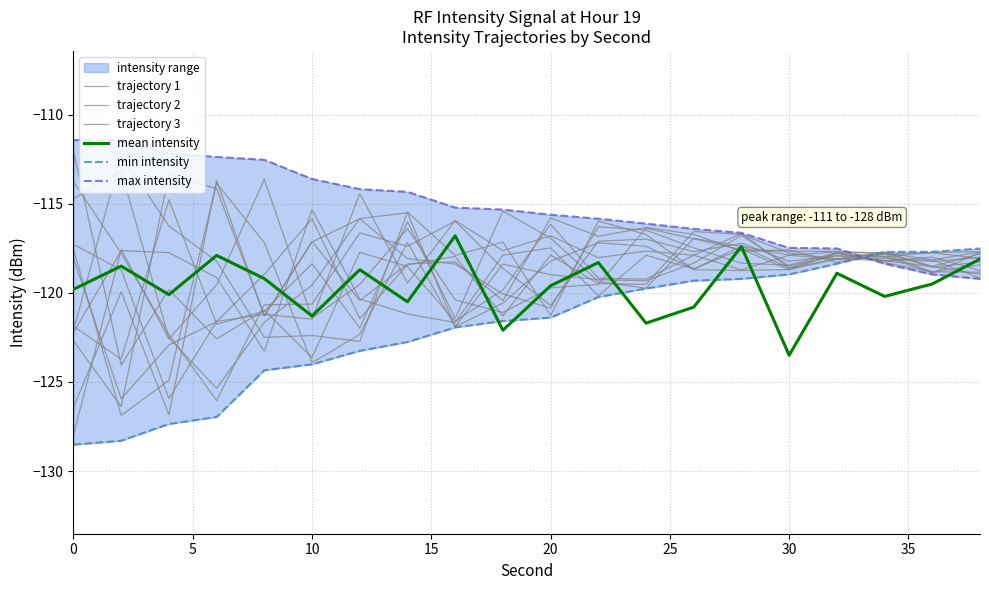

Rank the series at 10 from lowest to highest value.

min intensity, trajectory 3, trajectory 2, mean intensity, trajectory 1, max intensity